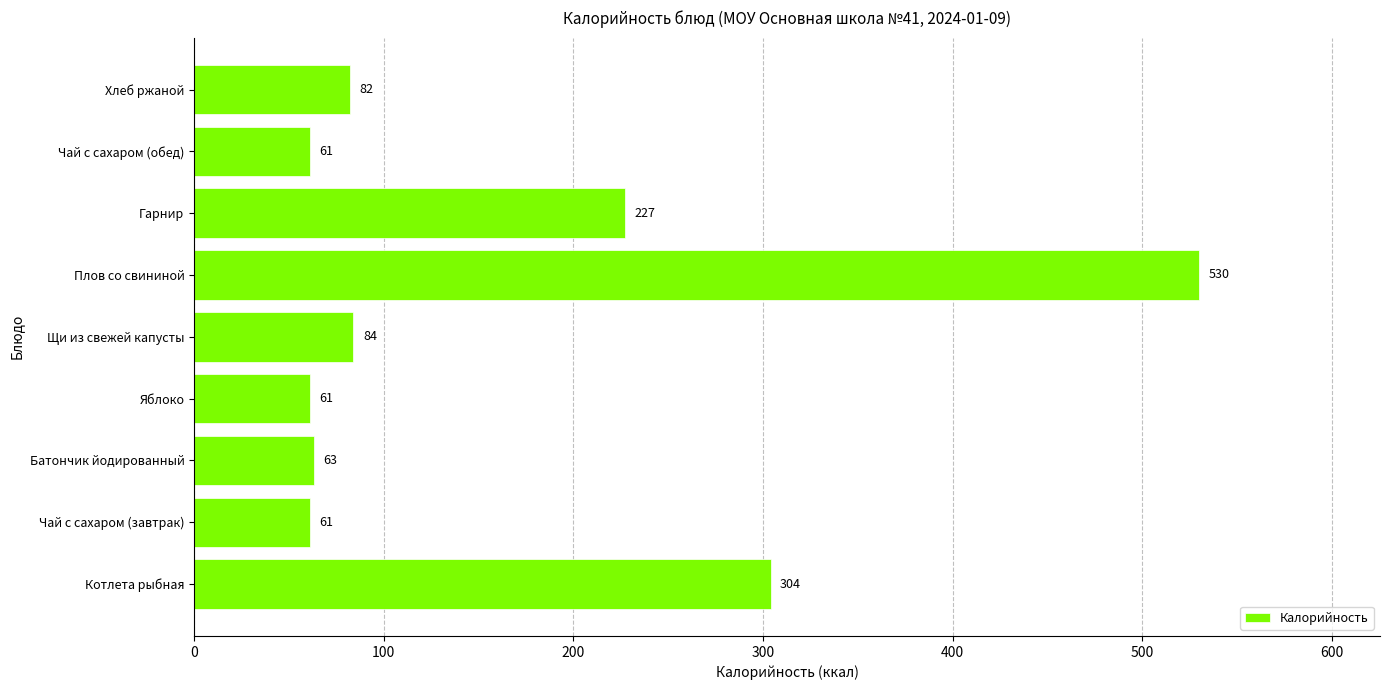

Which has a higher value, Котлета рыбная or Плов со свининой?

Плов со свининой